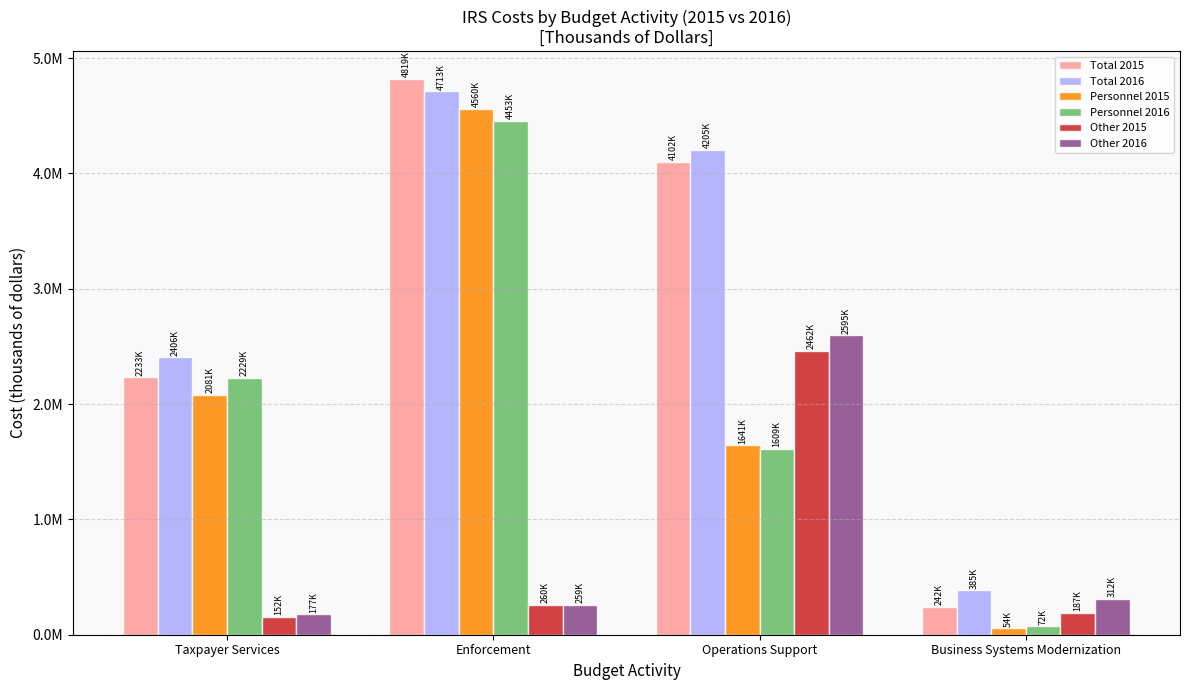

True or false: Total 2016 has a value of 7363347 at Enforcement.

False